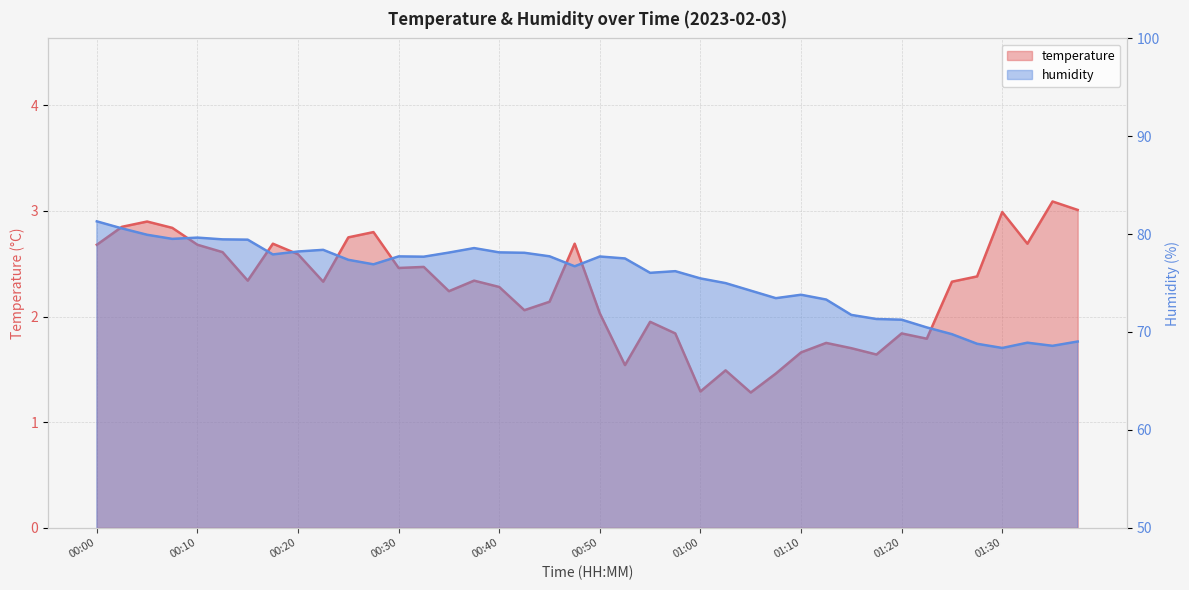

What is the label of the 39th point from the left?

01:34